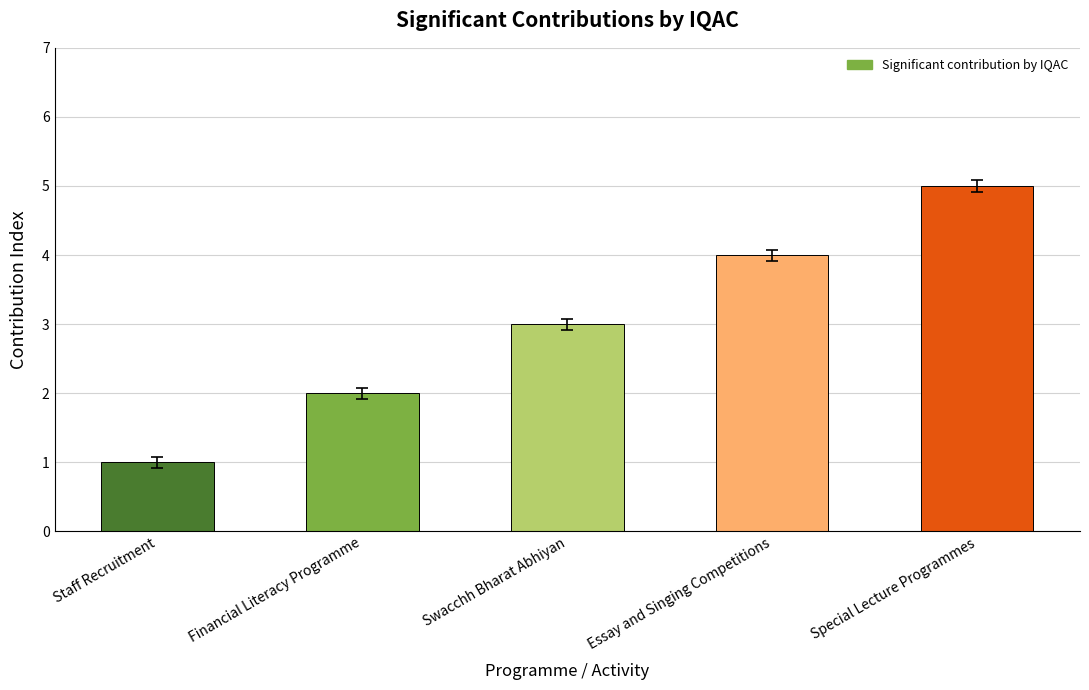

Read the value at Special Lecture Programmes.

5